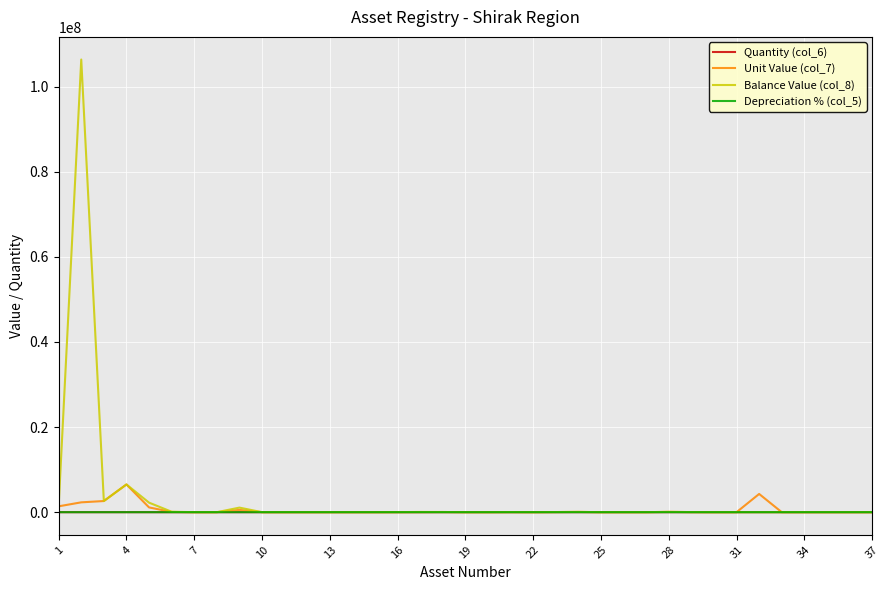

What is the highest value of the Unit Value (col_7) series?

6515057.0